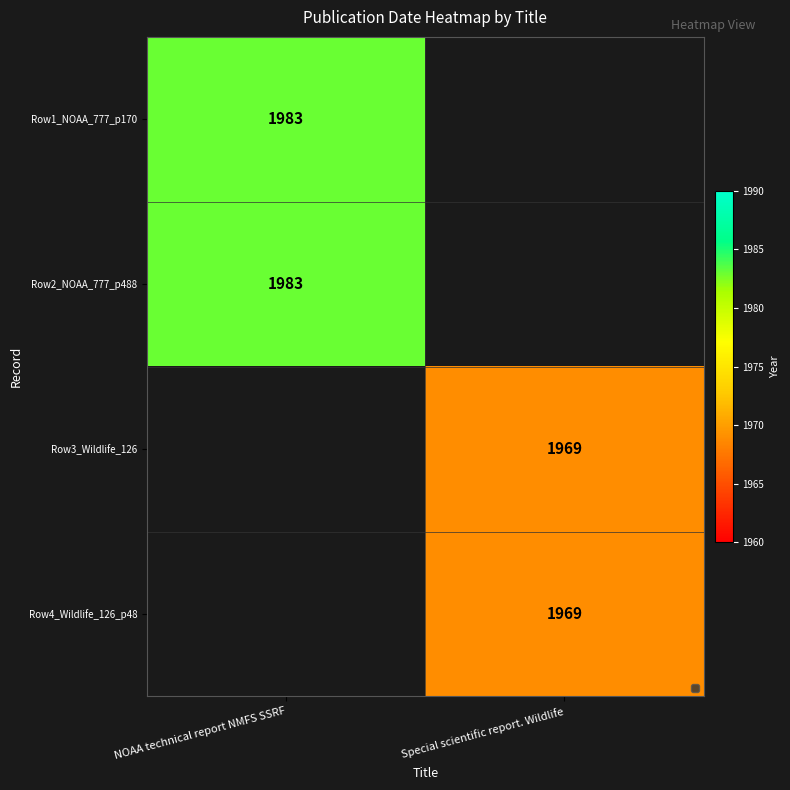

The Row2_NOAA_777_p488 series shows 693 at NOAA technical report NMFS SSRF. True or false?

False